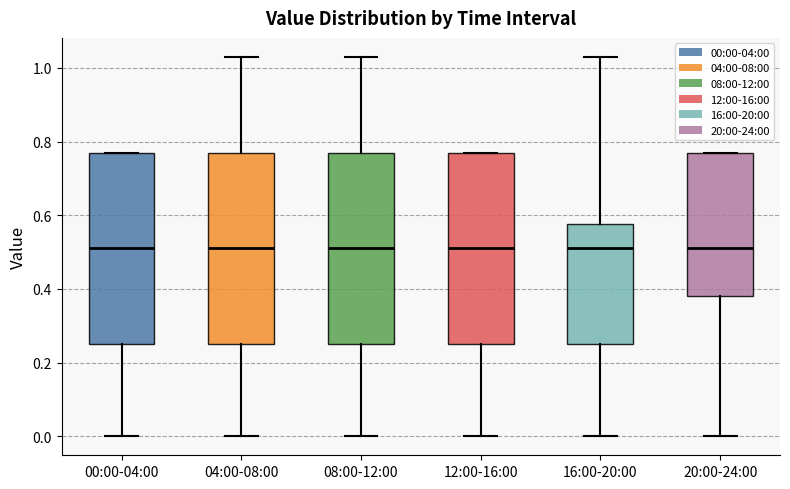

Reading left to right, transcribe this box plot: for each box, give where its median line is, the range the box spans, and where its two whiskers end, as read against the y-axis. The values are not printed on the chart, so give them approximately, as read against the axis.

00:00-04:00: median 0.52, box 0.26 to 0.78, whiskers 0.00 to 0.78
04:00-08:00: median 0.52, box 0.26 to 0.78, whiskers 0.00 to 1.04
08:00-12:00: median 0.52, box 0.26 to 0.78, whiskers 0.00 to 1.04
12:00-16:00: median 0.52, box 0.26 to 0.78, whiskers 0.00 to 0.78
16:00-20:00: median 0.52, box 0.26 to 0.58, whiskers 0.00 to 1.04
20:00-24:00: median 0.52, box 0.38 to 0.78, whiskers 0.00 to 0.78